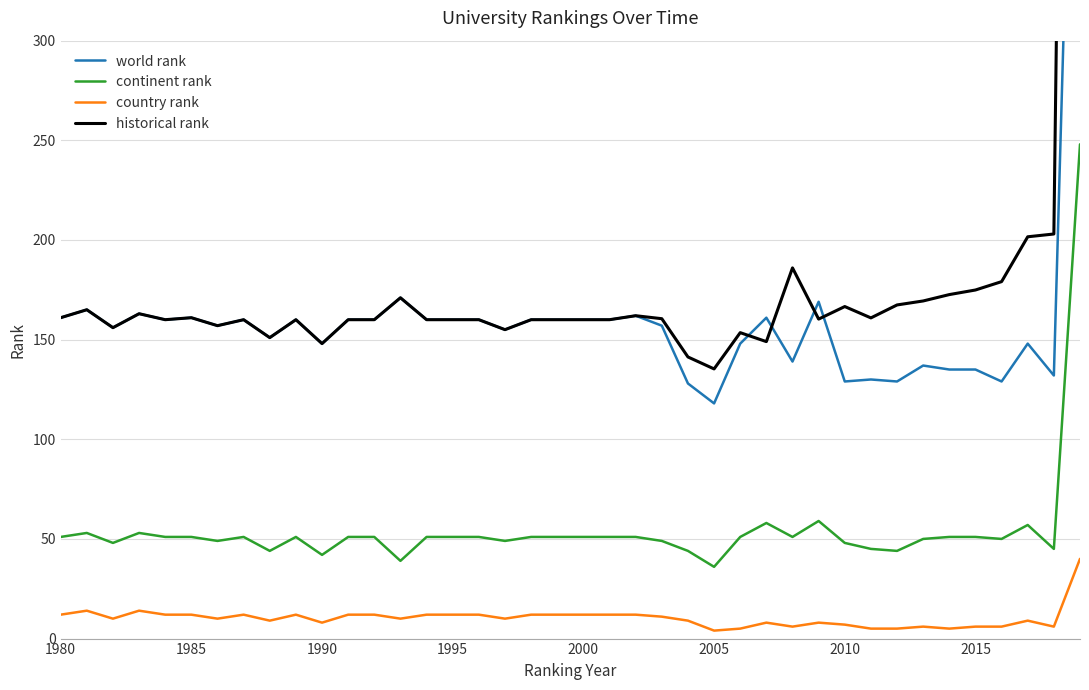

True or false: country rank and continent rank cross at least once.

False